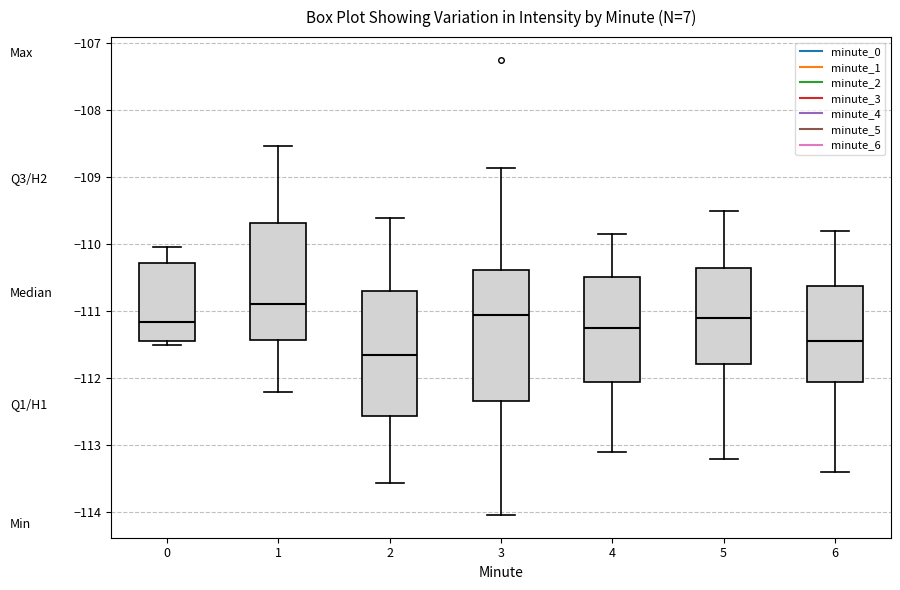

Which box has the highest median line?

1